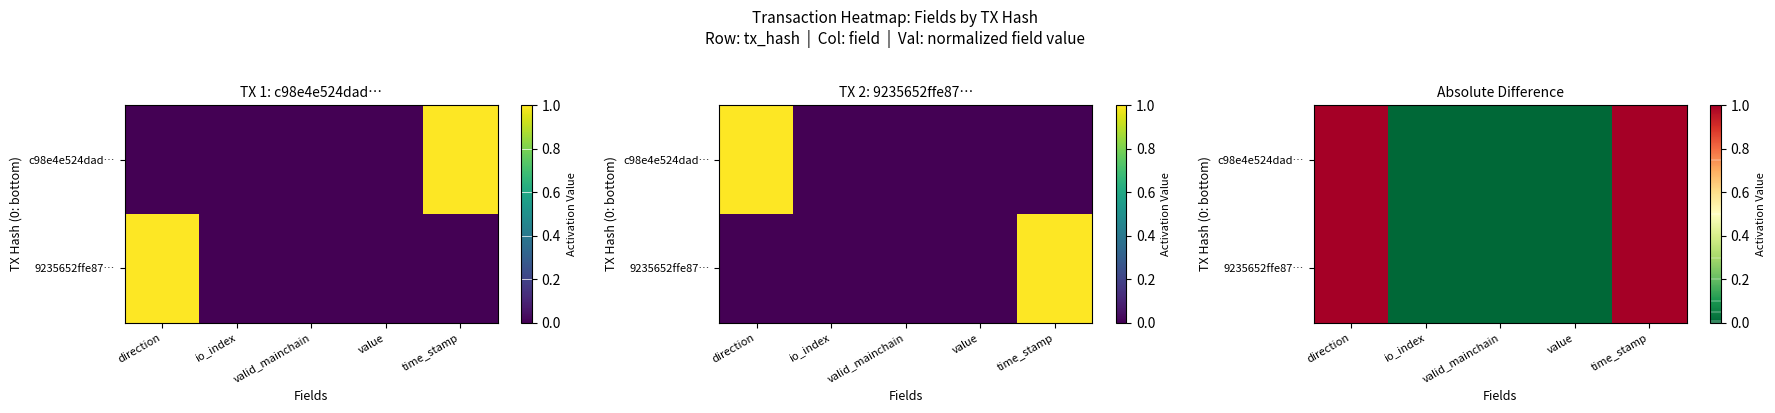

Rank the series by their maximum value, from lowest to highest.

c98e4e524dad…, 9235652ffe87…